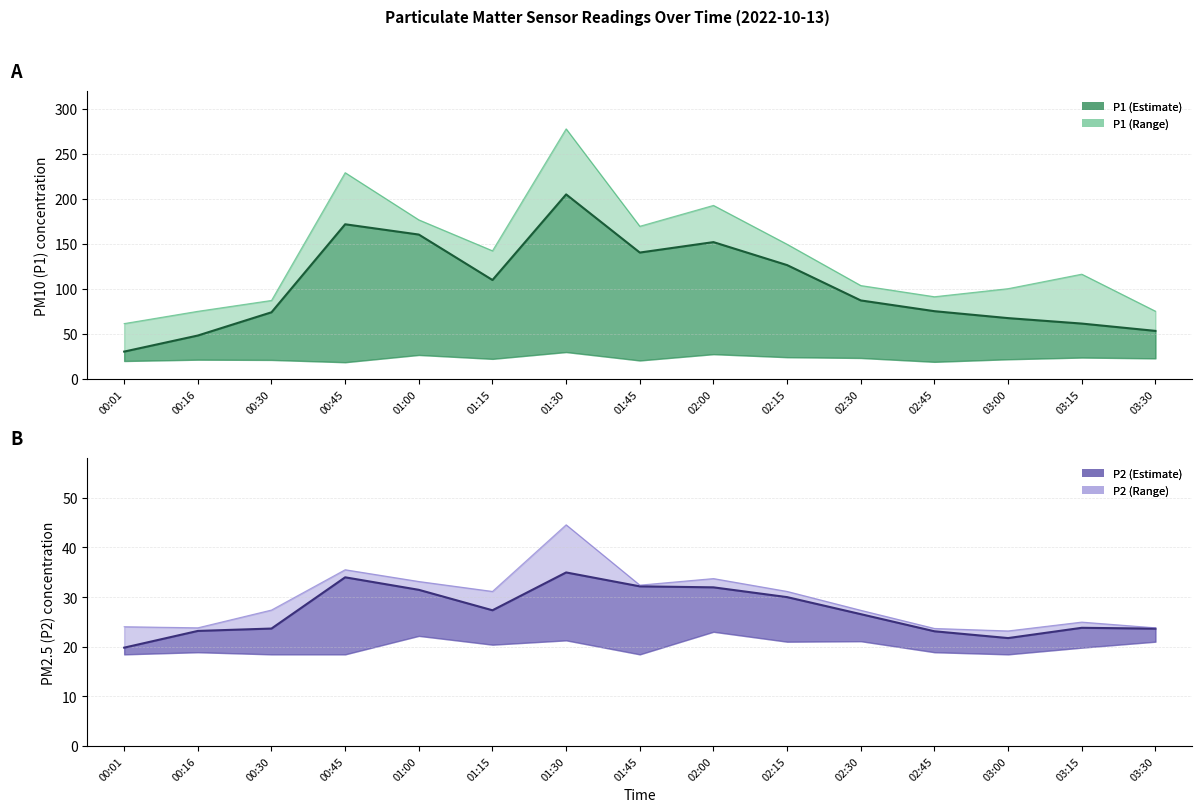

What is the difference between the second highest and second lowest values in the P2_upper series?

11.8